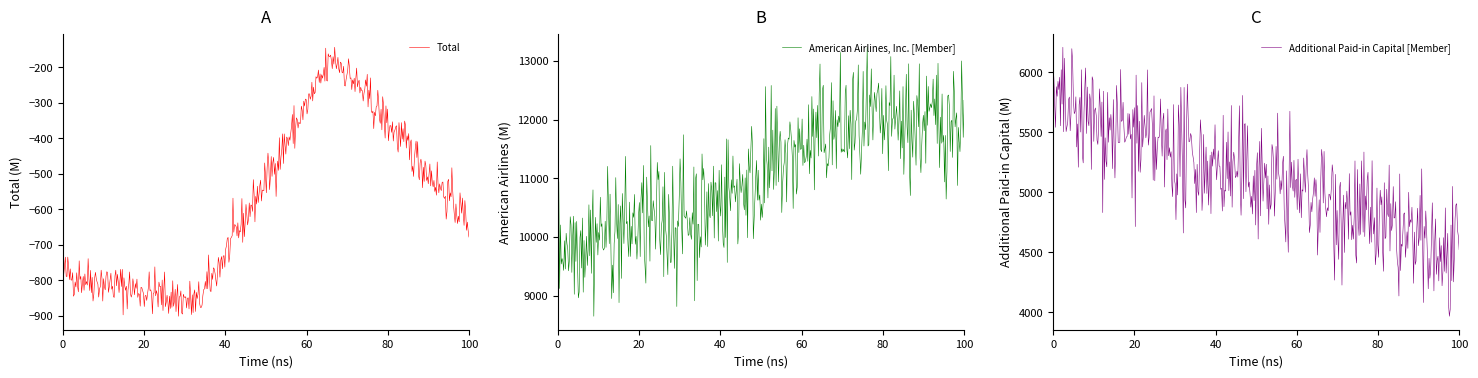

What is the average value of the American Airlines, Inc. [Member] series?

11044.0